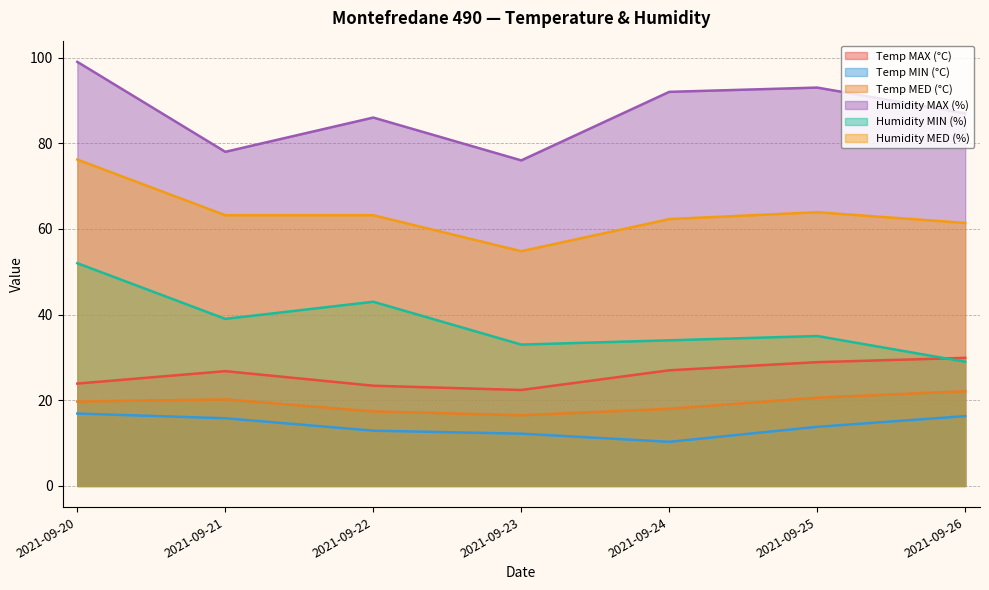

Where does the Humidity MED (%) series first go above 63?

2021-09-20